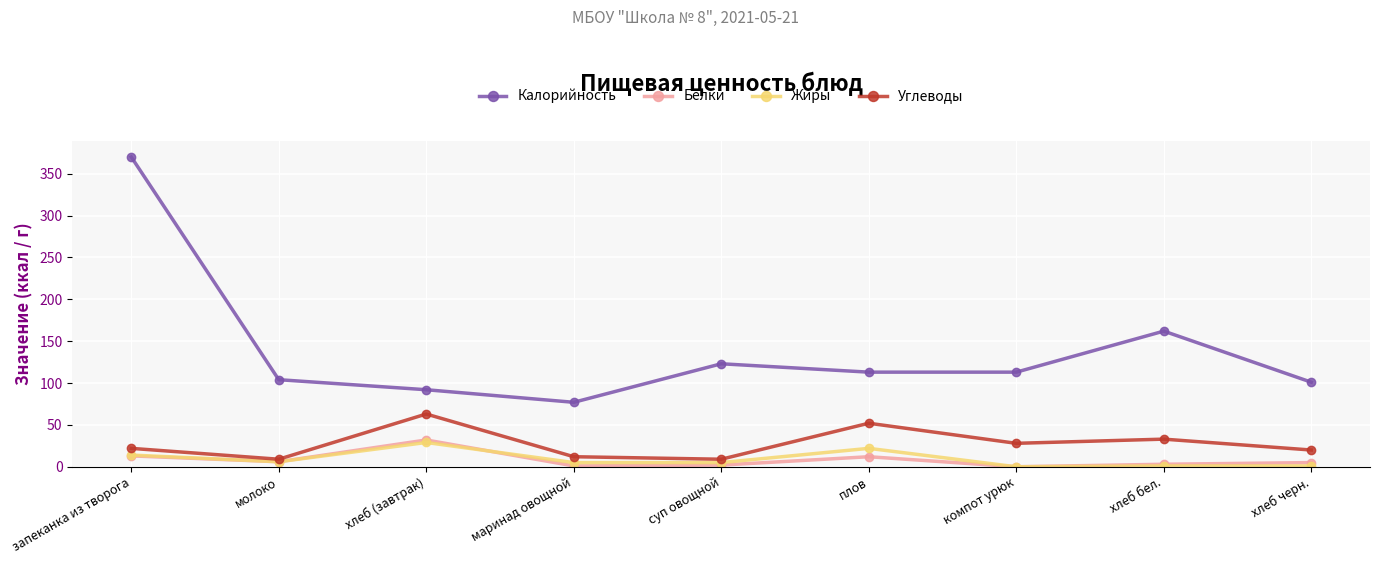

What are all the series names shown in the legend?

Калорийность, Белки, Жиры, Углеводы